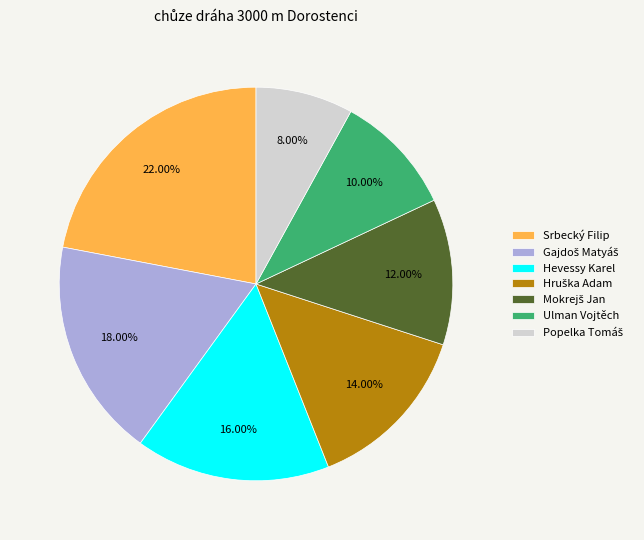

Approximately how many times larger is the value at Ulman Vojtěch compared to Srbecký Filip?

0.5